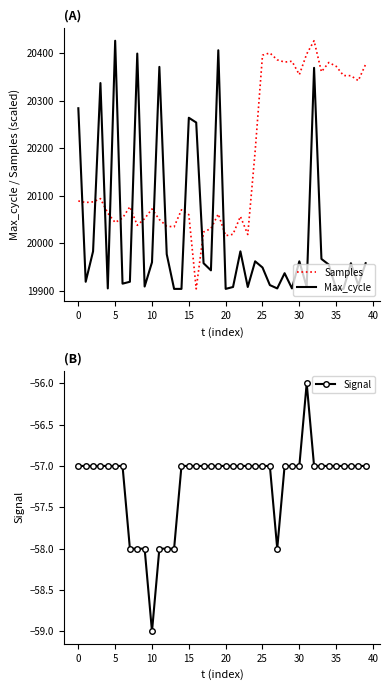

True or false: Max_cycle and Signal intersect in this chart.

False